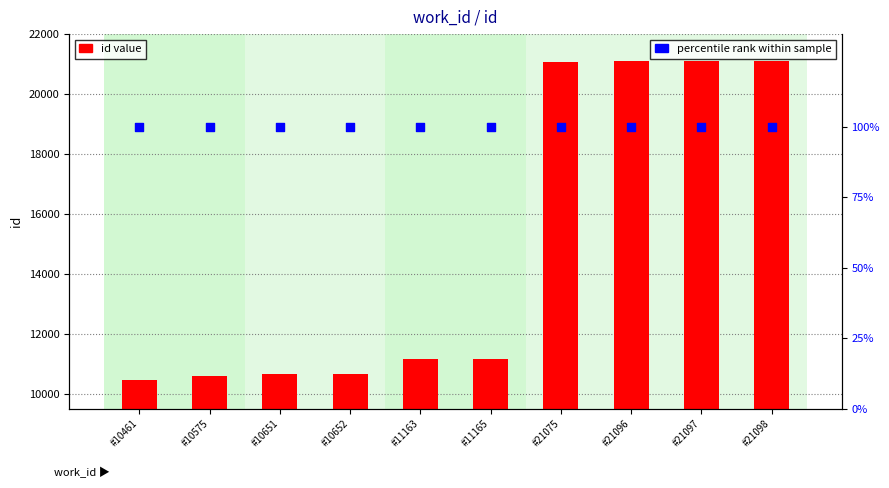

Which series contains the highest Y value?

id (count)